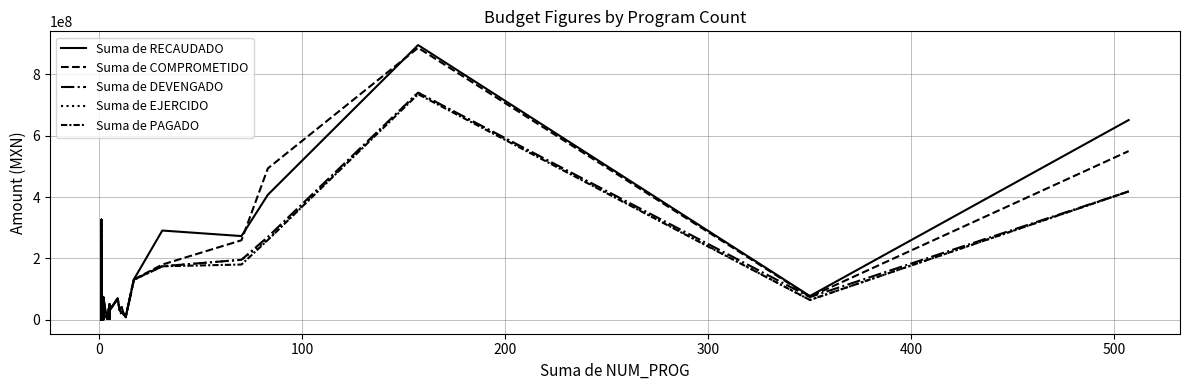

At how many categories does at least one series exceed 645582412?

2